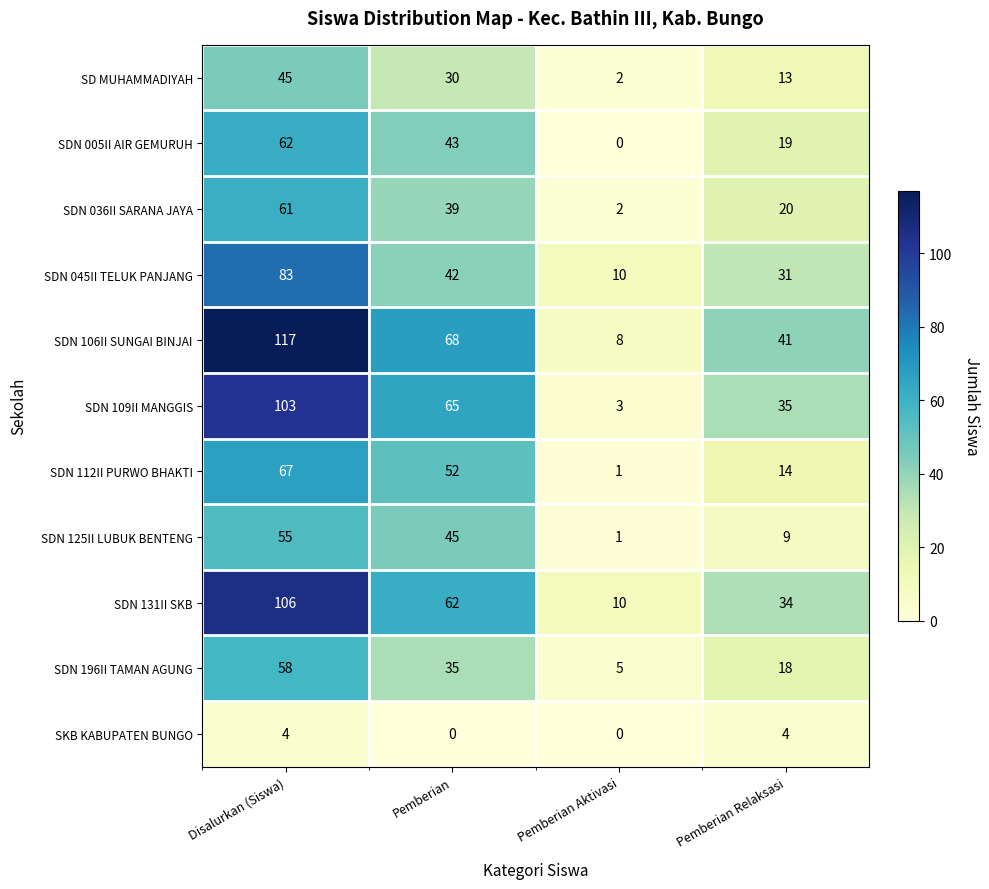

Rank the categories by SDN 196II TAMAN AGUNG value from highest to lowest.

Disalurkan (Siswa), Pemberian, Pemberian Relaksasi, Pemberian Aktivasi